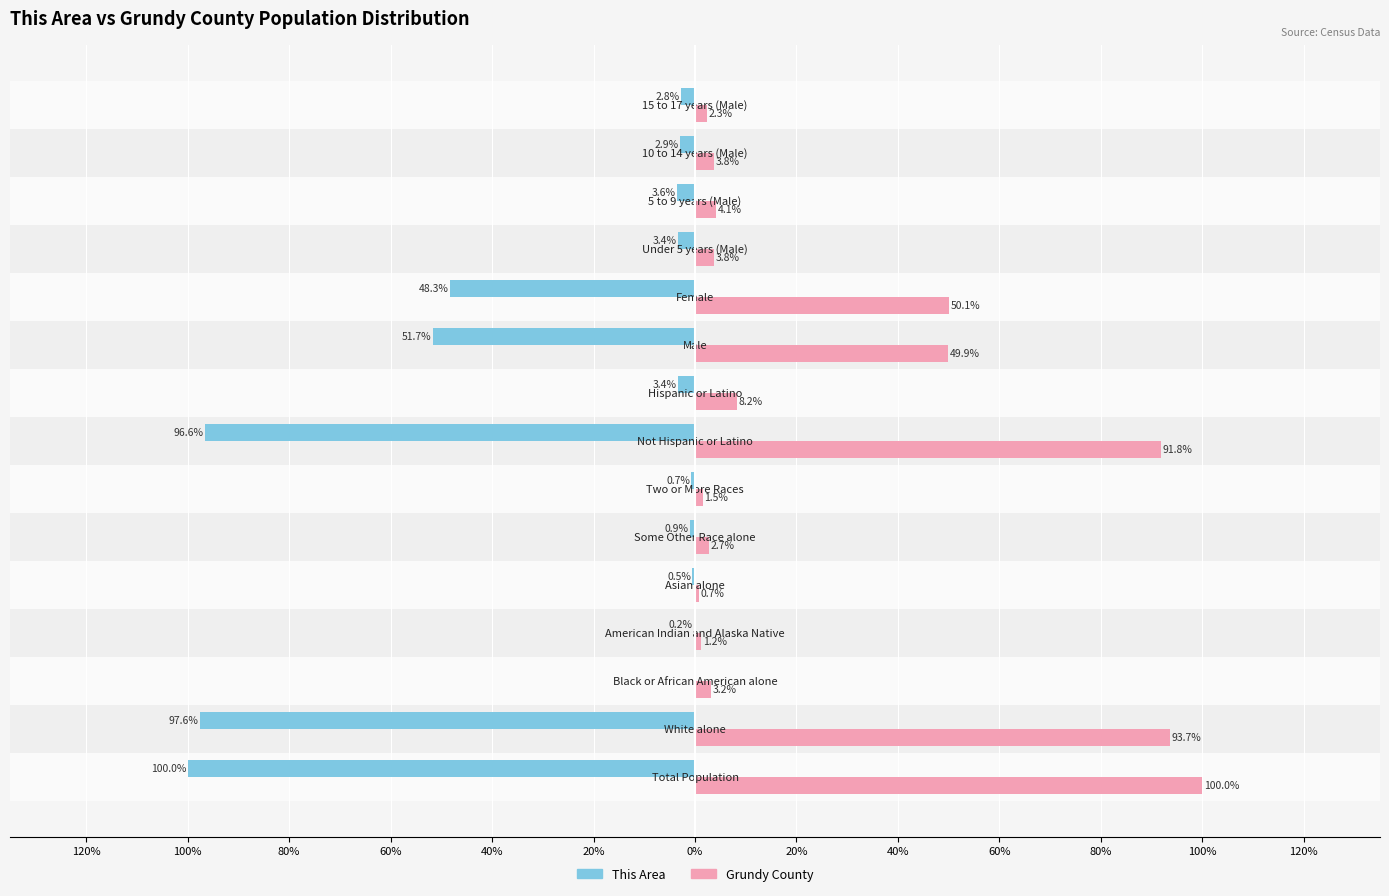

List the series in order of their overall mean, highest first.

Grundy County, This Area